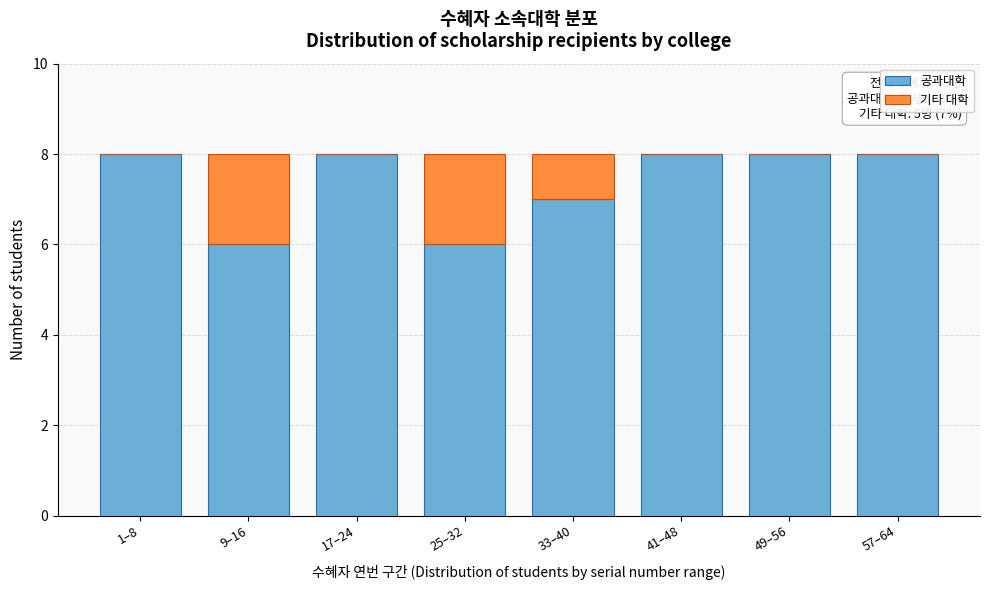

Reading left to right, transcribe the values for 공과대학.

1–8=8	9–16=6	17–24=8	25–32=6	33–40=7	41–48=8	49–56=8	57–64=8